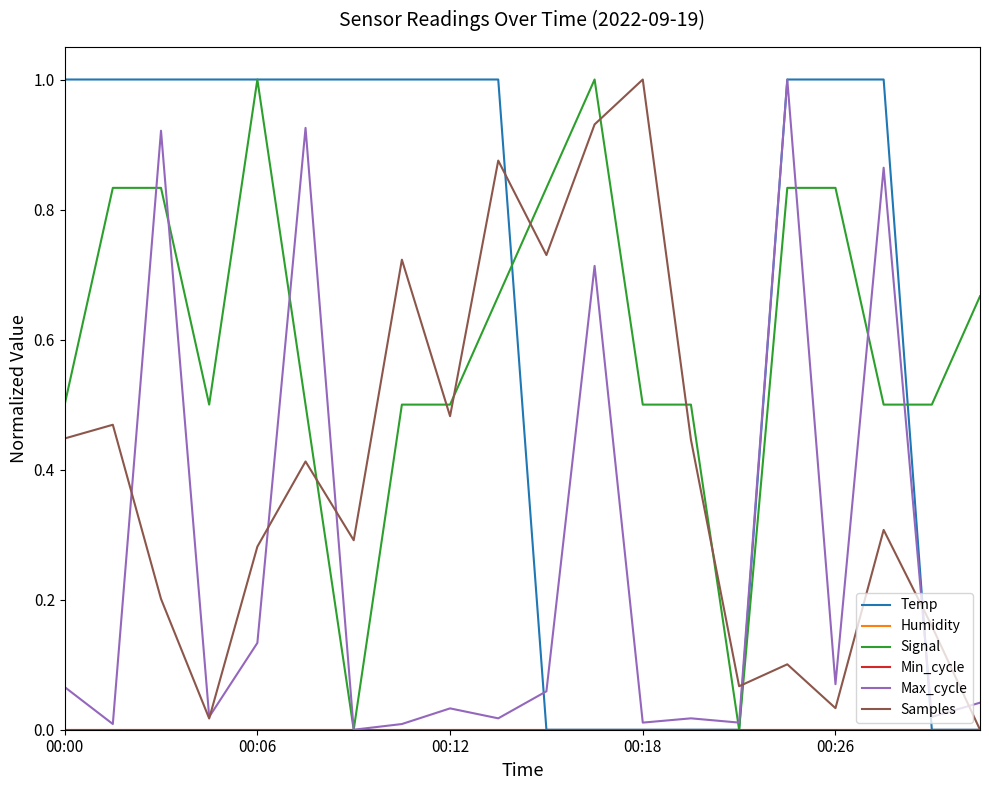

Does the chart have visible grid lines?

No